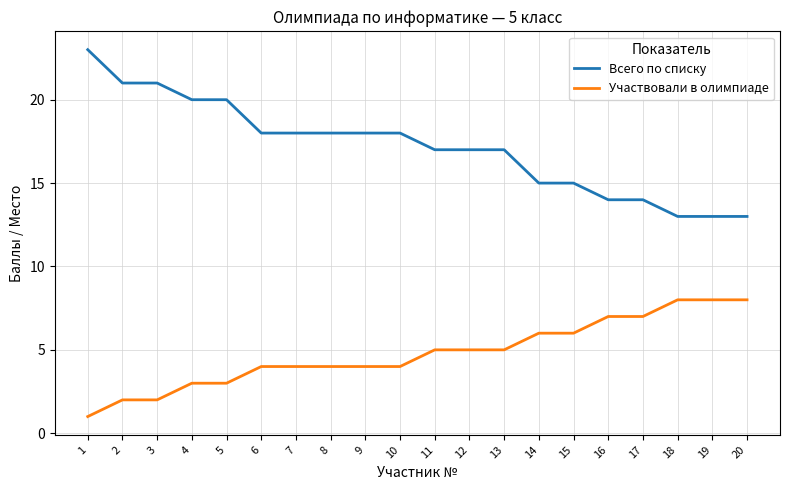

True or false: Участвовали в олимпиаде and Всего по списку cross at least once.

False